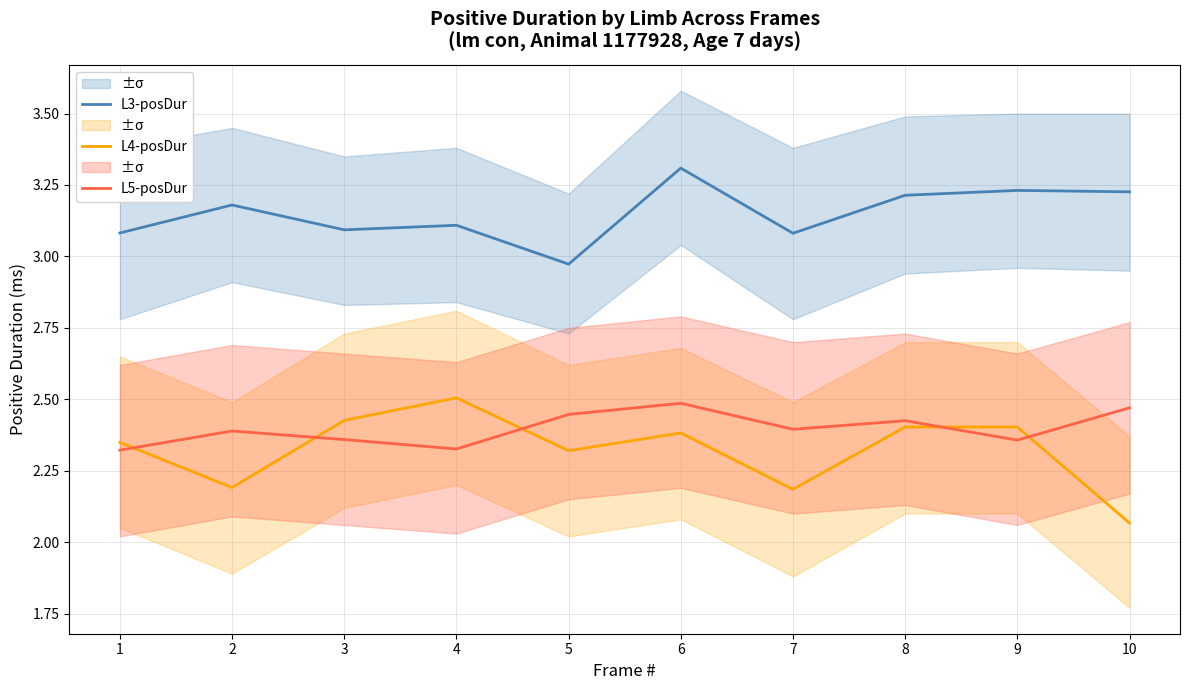

Which series ends up on top after the final intersection of L4-posDur and L5-posDur?

L5-posDur